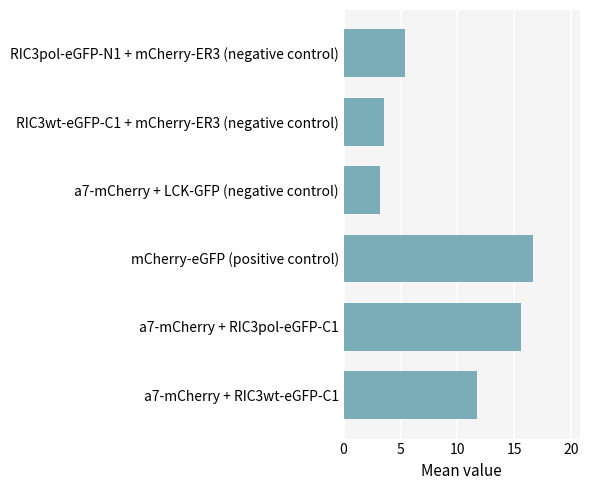

What is the difference between the maximum and minimum values?

13.4